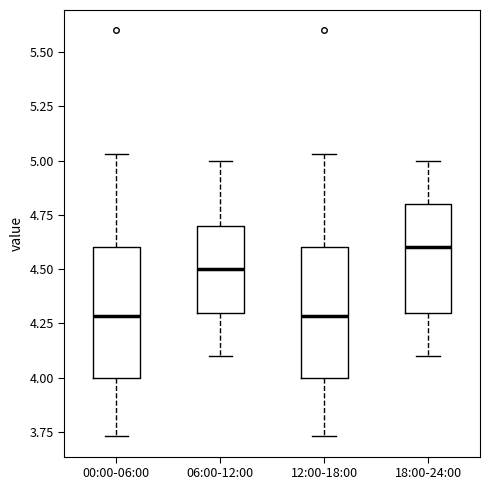

Where does the lower whisker of the box for 00:00-06:00 end on the y-axis? The values are not printed on the chart, so give them approximately, as read against the axis.

3.75